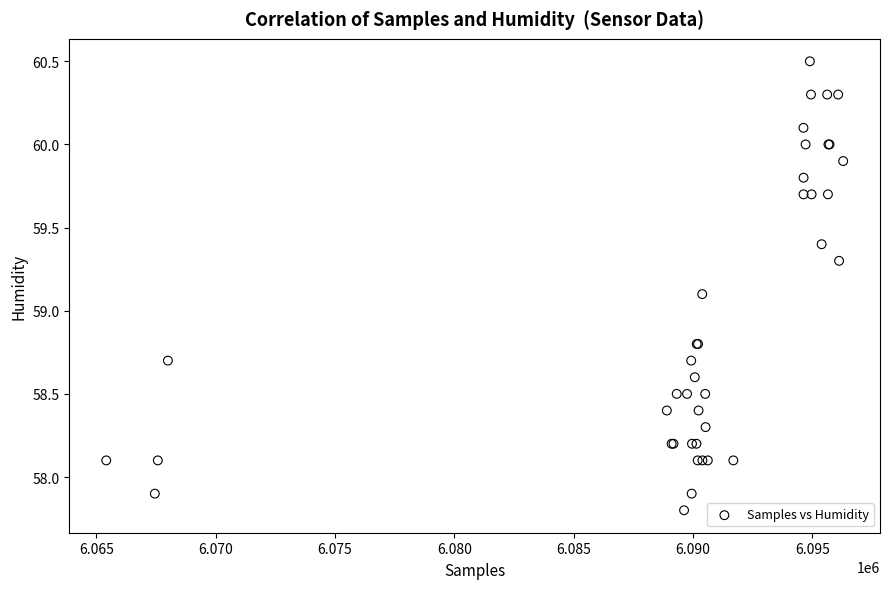

What Y value in the scatter plot is closest to 59?

59.1